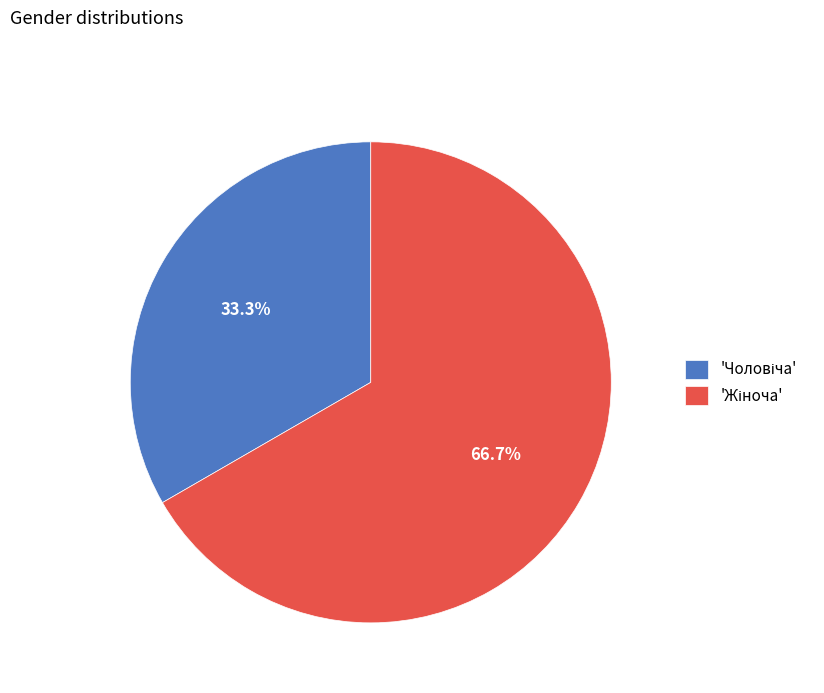

To the nearest percent, what is the average slice percentage?

50%